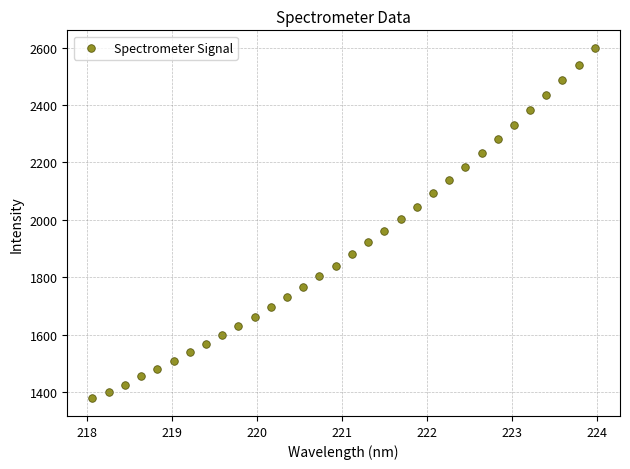

What is the range of Y values (max minus min)?

1222.1